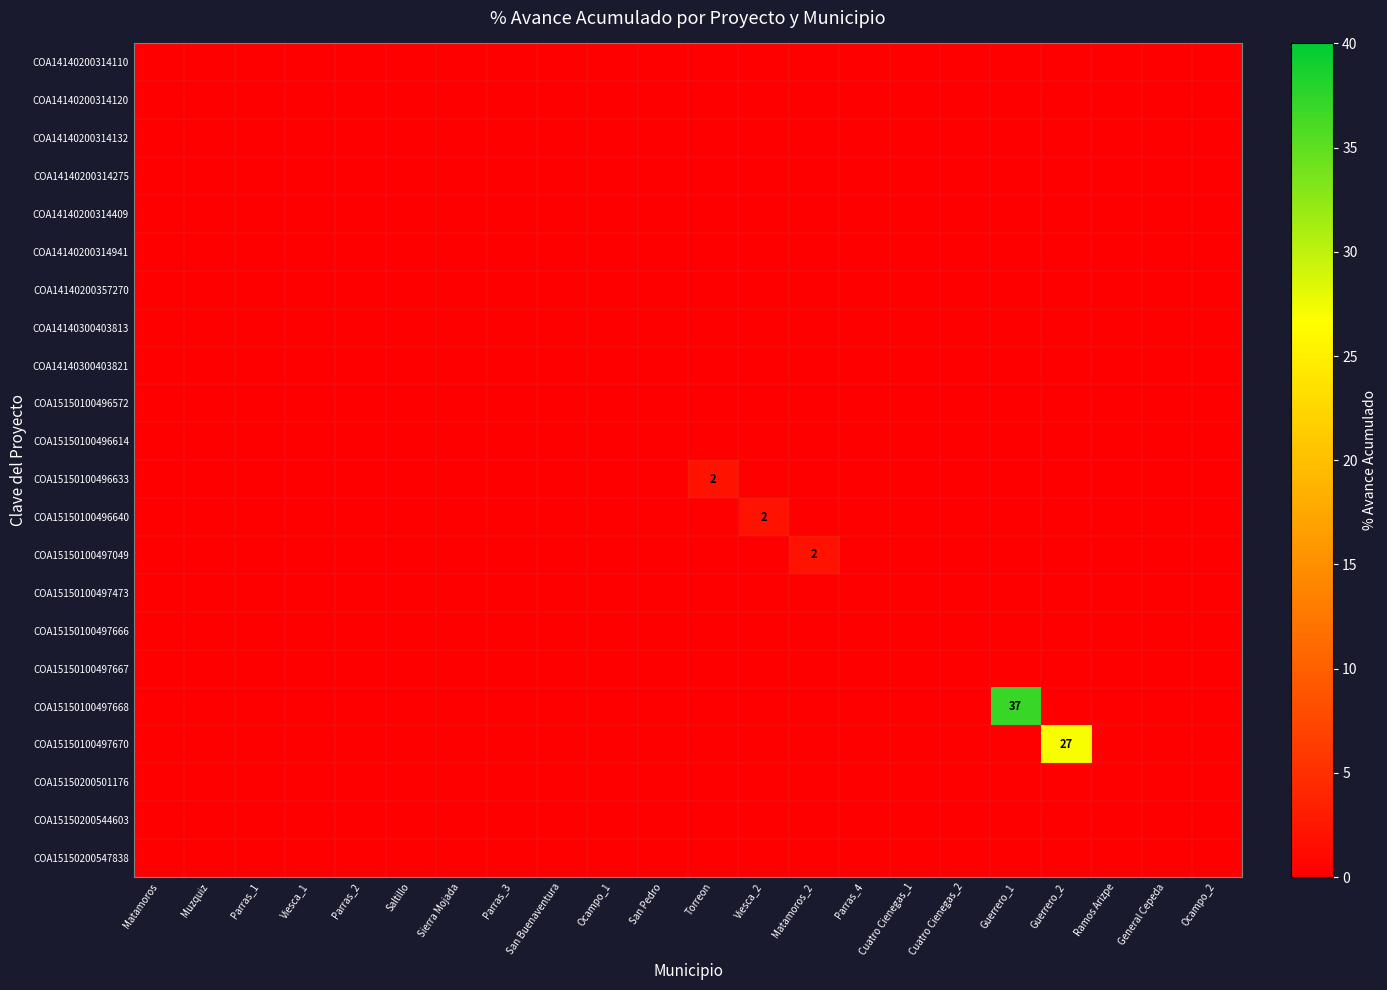

Which series has the largest total across all categories?

COA15150100497668